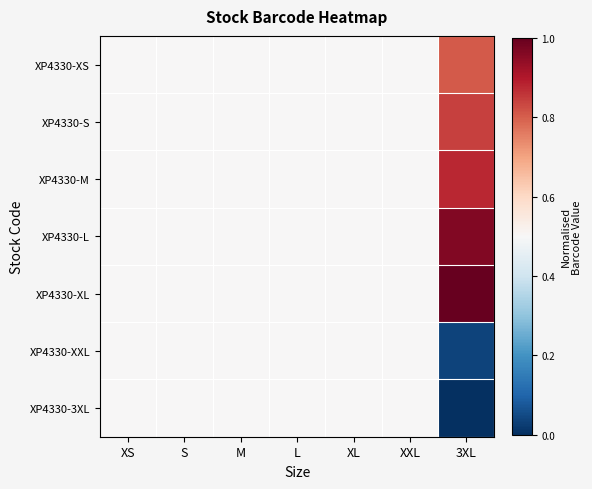

Which series has the largest total across all categories?

XP4330-XL